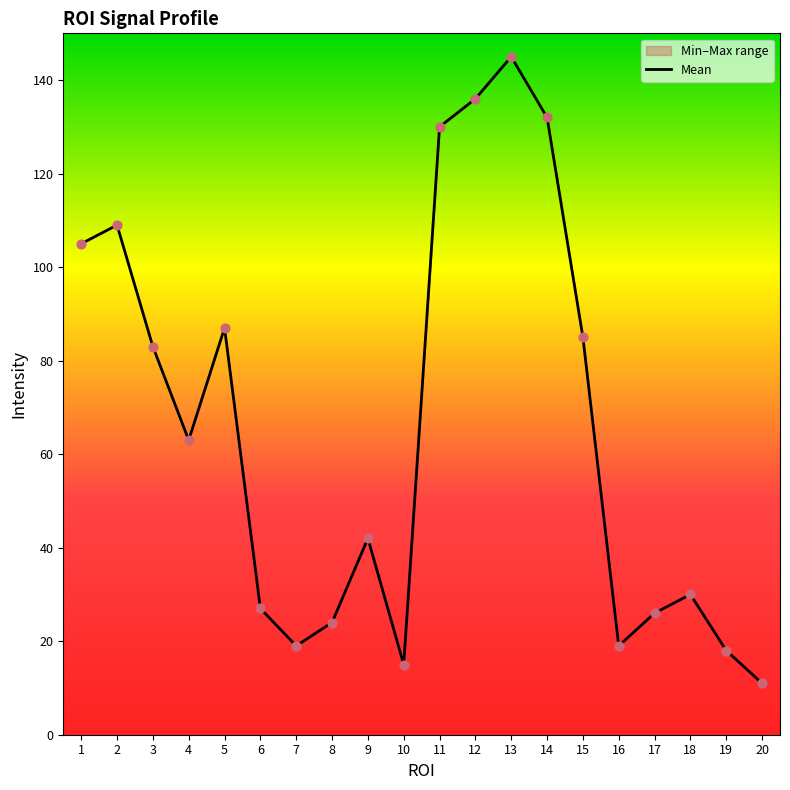

Approximately how many times larger is the value at 19 compared to 18?

0.6